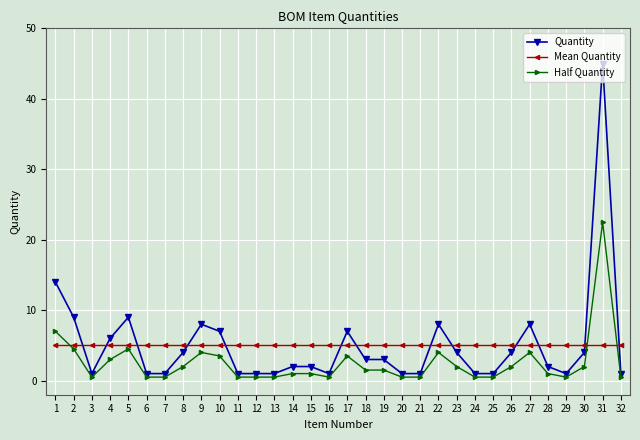

What are all the series names shown in the legend?

Quantity, Mean Quantity, Half Quantity